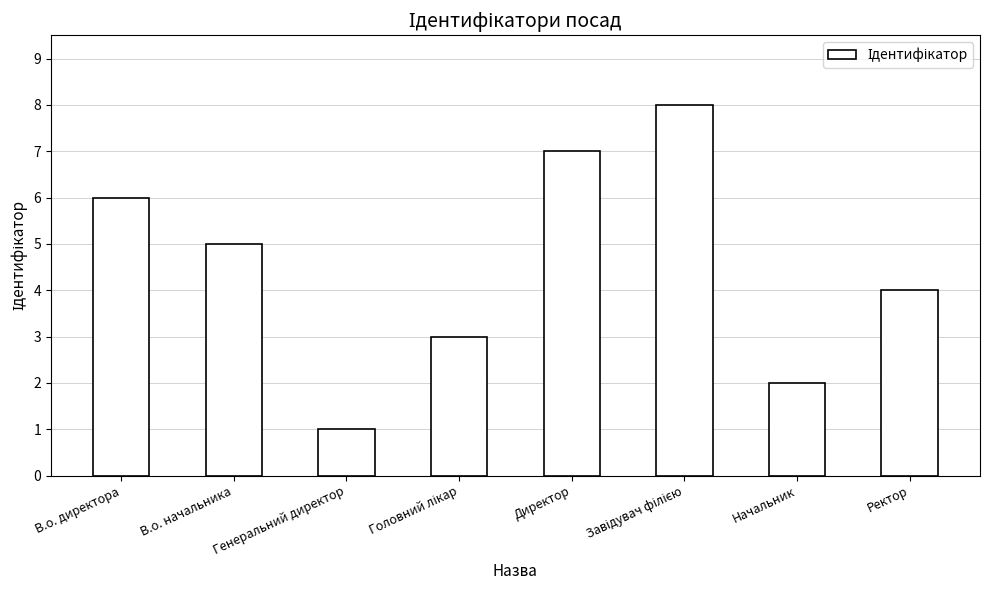

What is the difference between the maximum and minimum values?

7